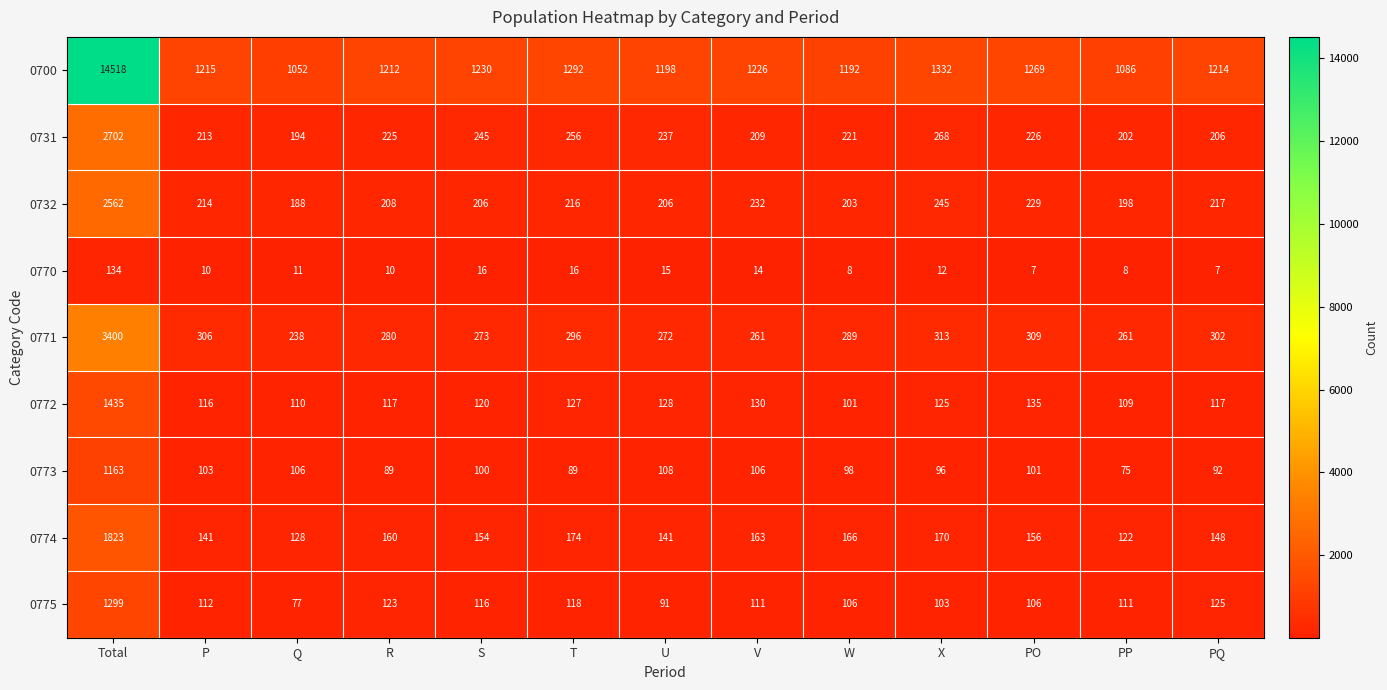

What is the sum of all 0770 values?

268